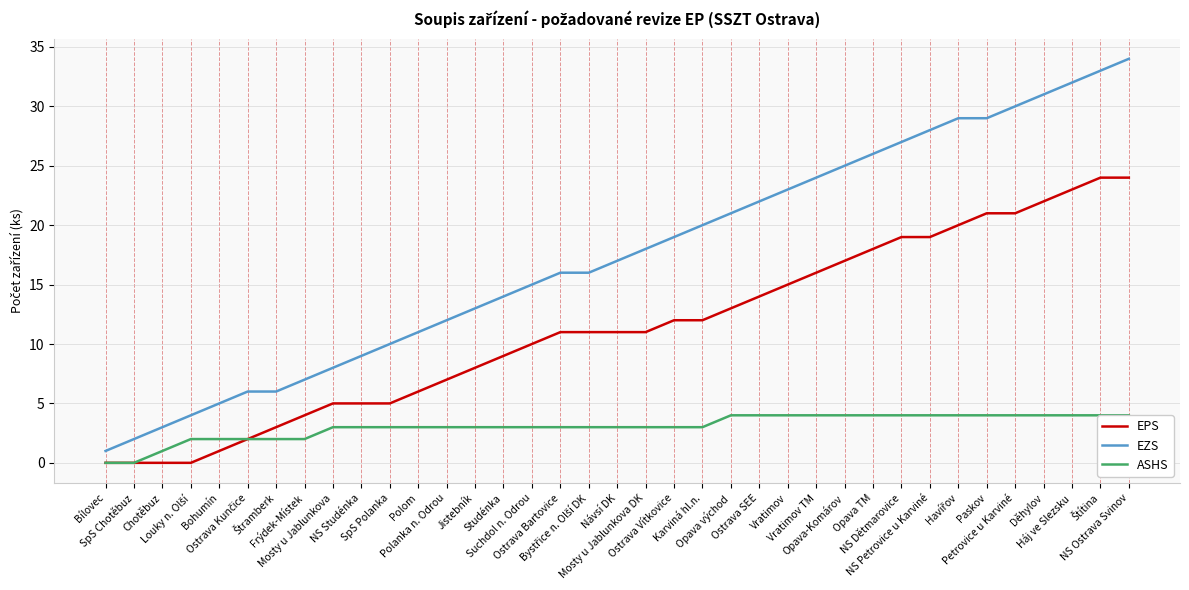

Between Petrovice u Karviné and Bílovec, which is larger?

Petrovice u Karviné